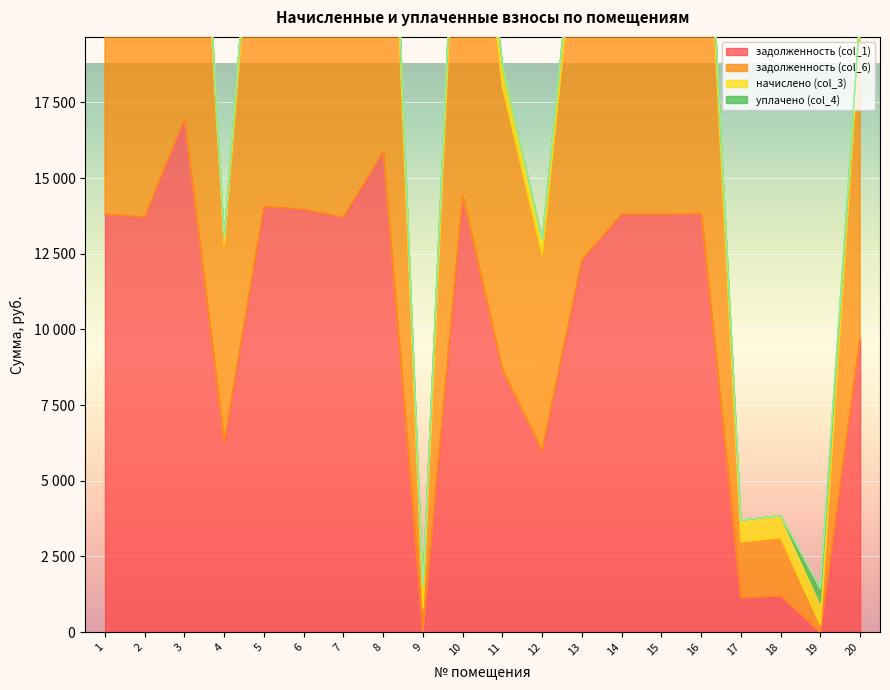

True or false: задолженность (col_6) and задолженность (col_1) cross at least once.

False